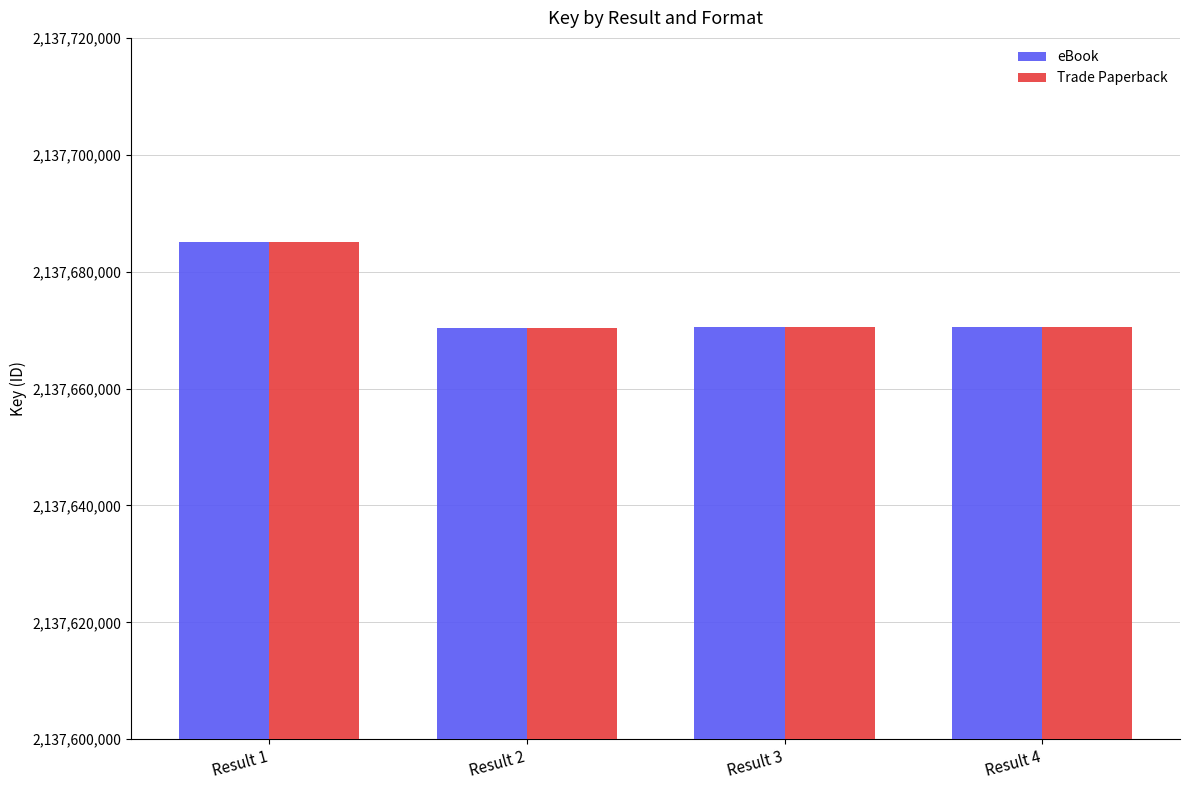

At which category is the sum across all series the highest?

Result 1